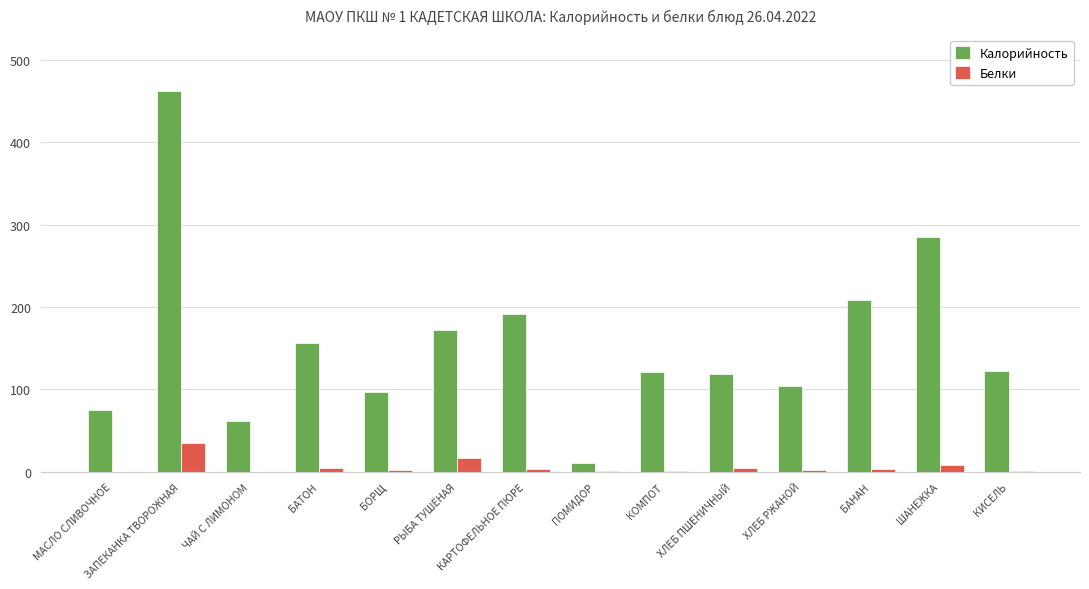

The value of Калорийность at ХЛЕБ РЖАНОЙ is 149.9. True or false?

False